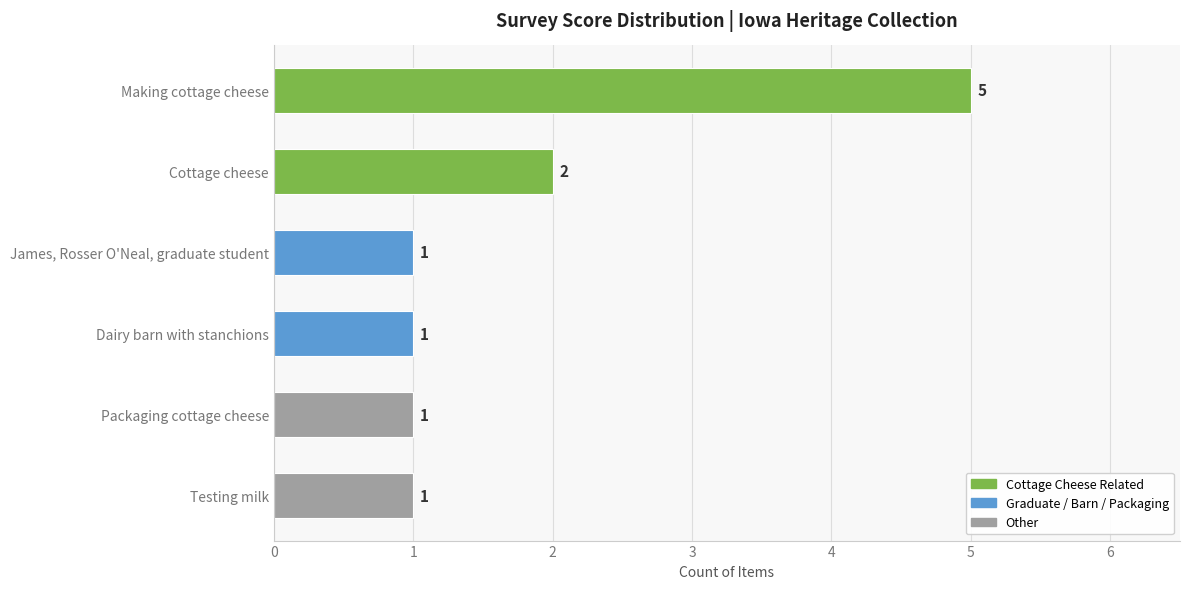

The value at Making cottage cheese is 5. True or false?

True